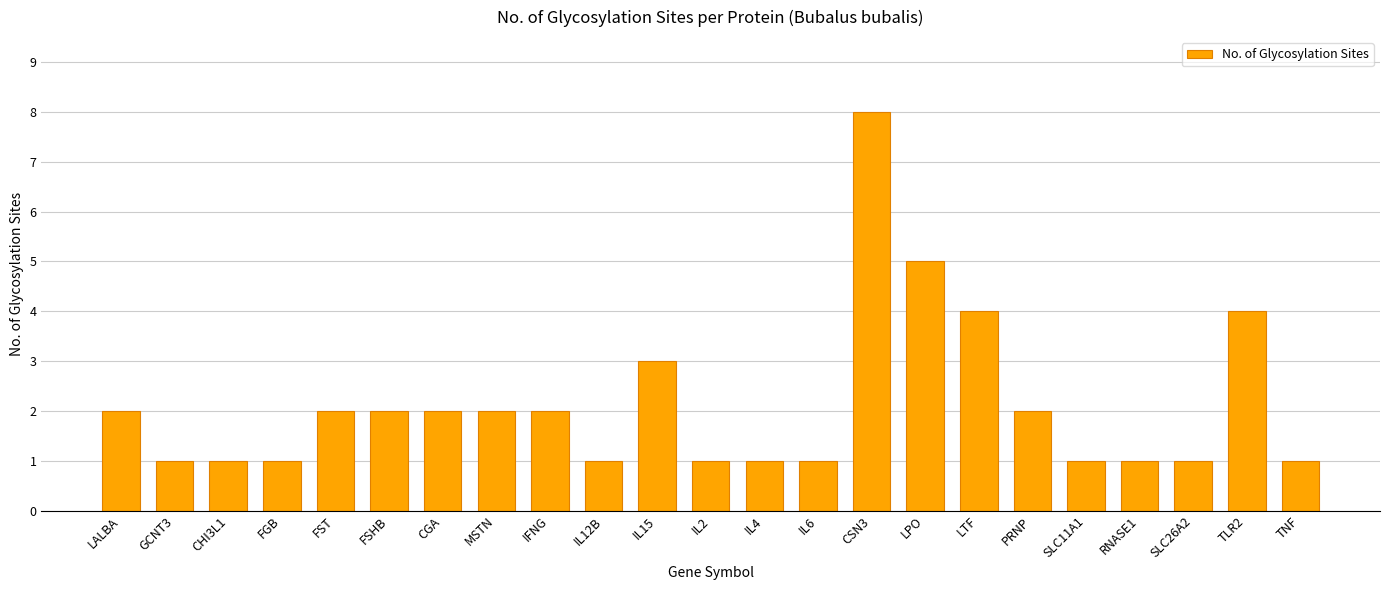

What is the change in value from LPO to PRNP?

-3